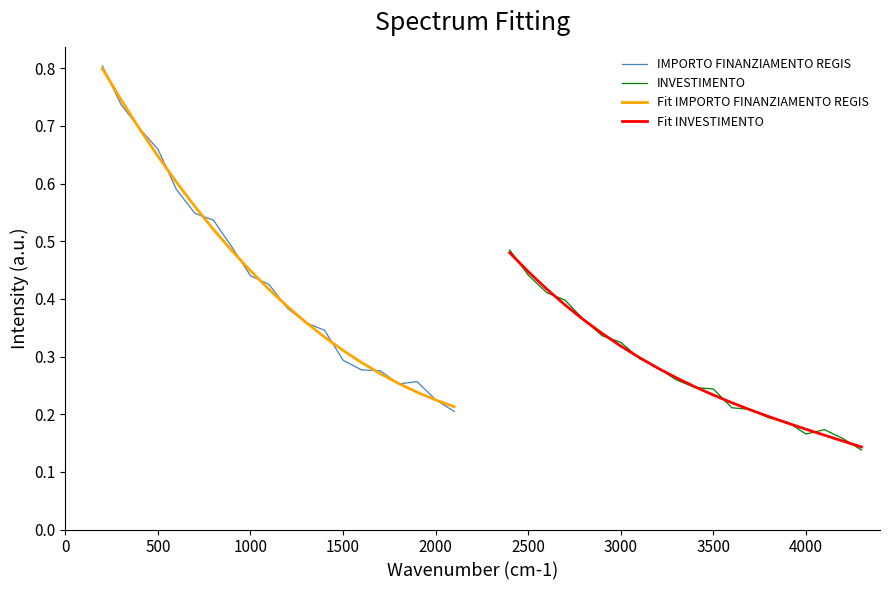

The value of IMPORTO FINANZIAMENTO REGIS at 2000 is 0.1. True or false?

False